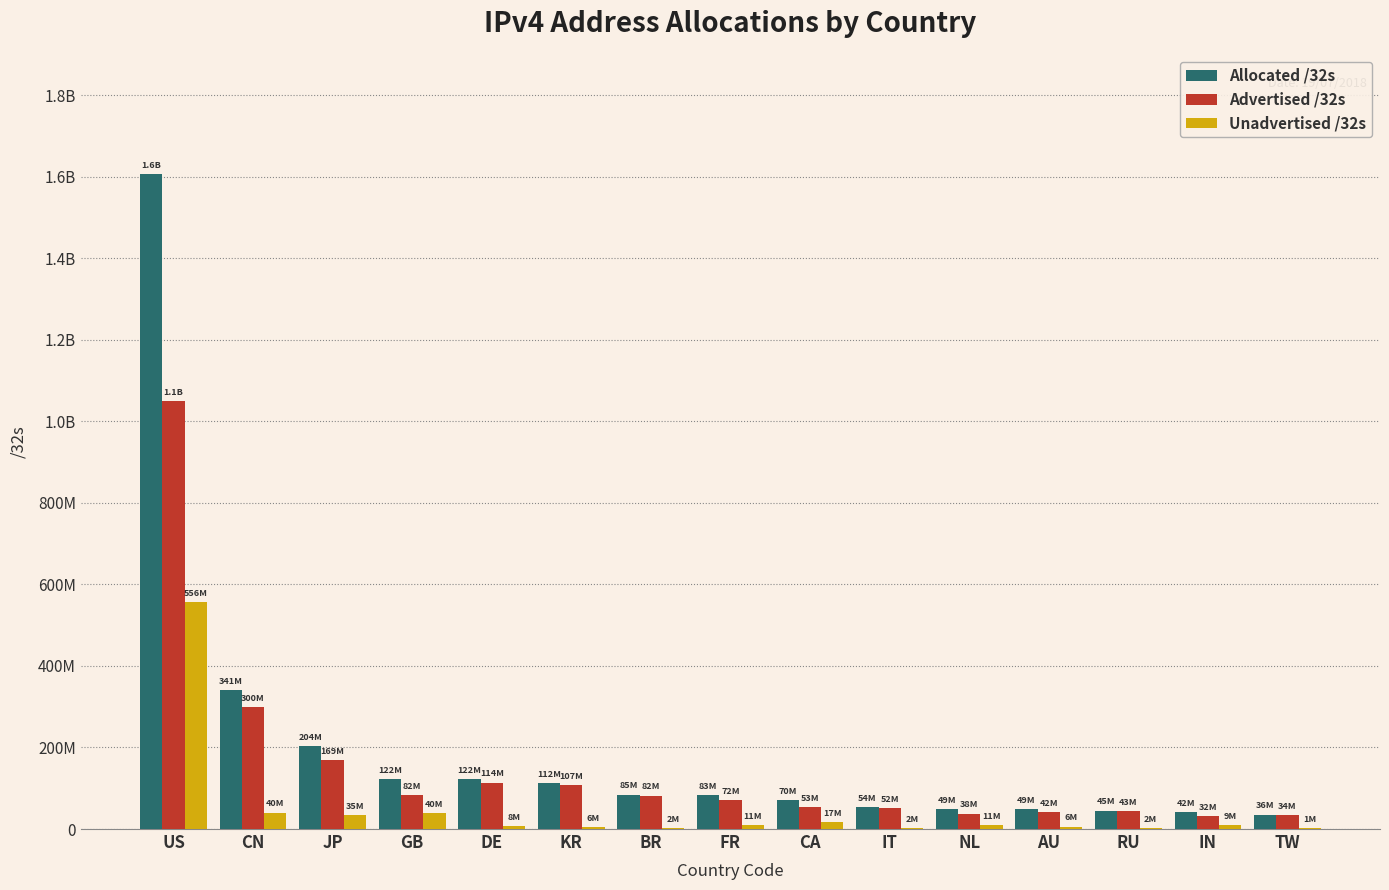

What is the sum of all Allocated /32s values?

3018772976